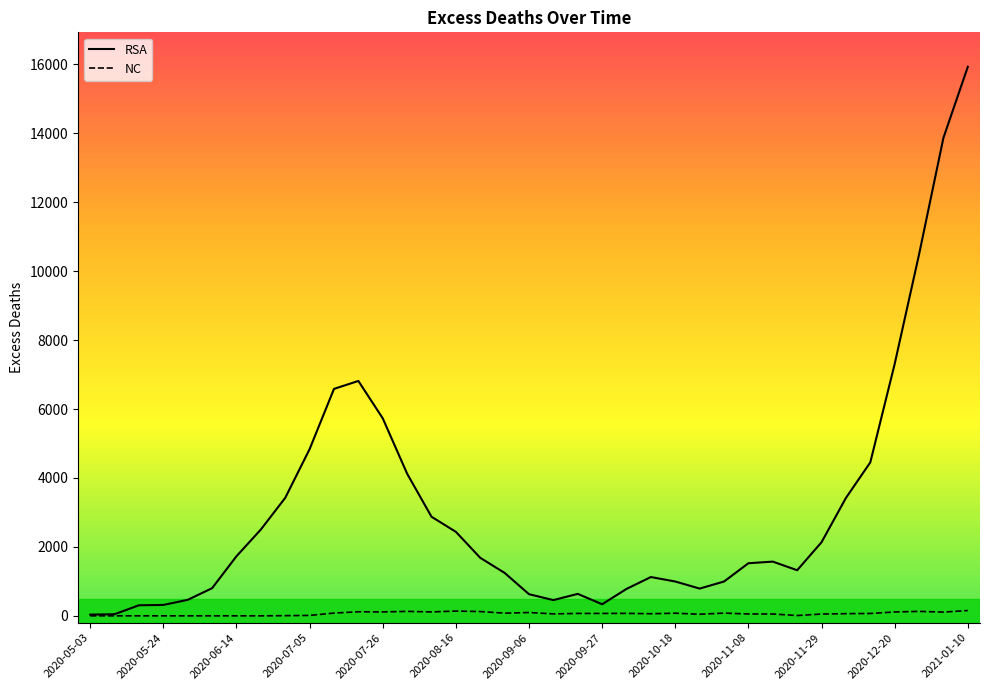

Which series has the widest spread of values?

RSA